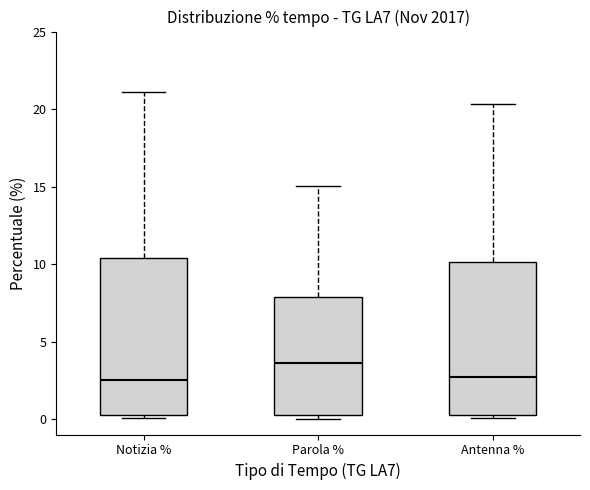

Reading left to right, transcribe this box plot: for each box, give where its median line is, the range the box spans, and where its two whiskers end, as read against the y-axis. The values are not printed on the chart, so give them approximately, as read against the axis.

Notizia %: median 2.5, box 0.5 to 10.5, whiskers 0.0 to 21.0
Parola %: median 3.5, box 0.5 to 8.0, whiskers 0.0 to 15.0
Antenna %: median 2.5, box 0.5 to 10.0, whiskers 0.0 to 20.5